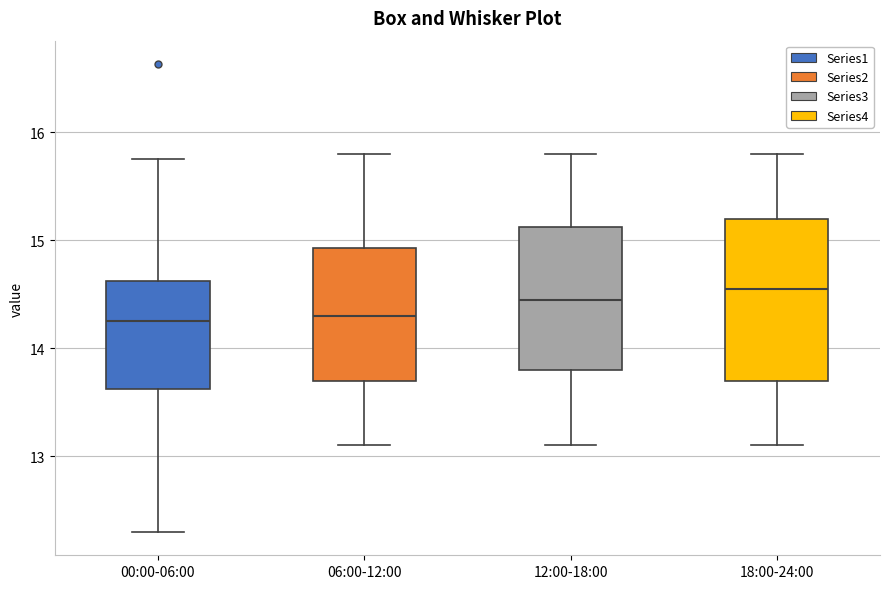

Which box is the tallest, from its lower edge to its upper edge?

18:00-24:00